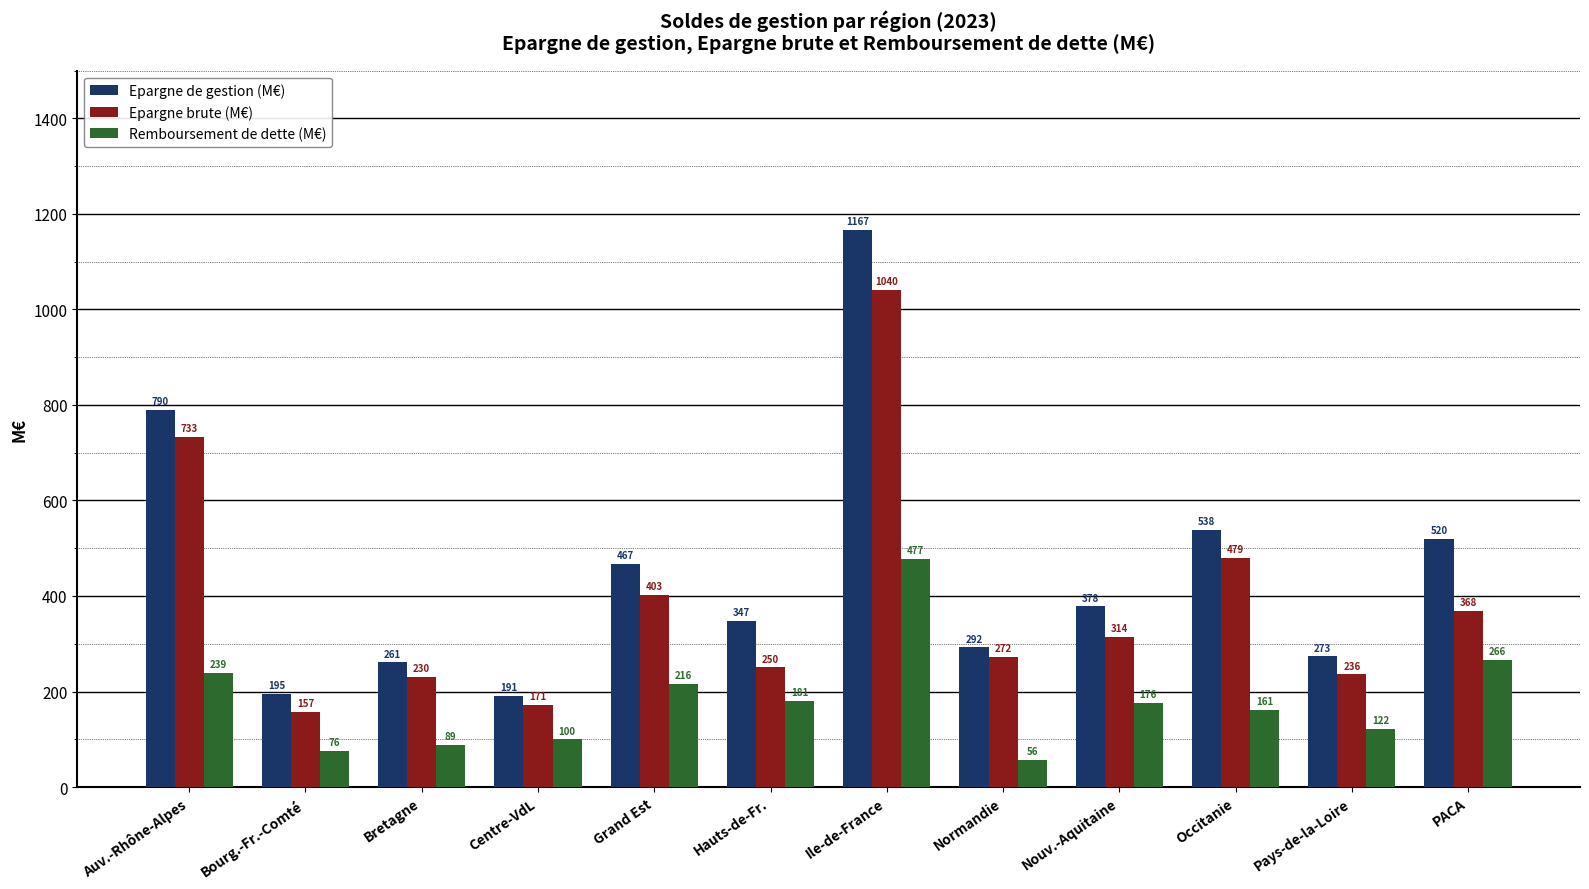

At which category is the sum across all series the highest?

Ile-de-France